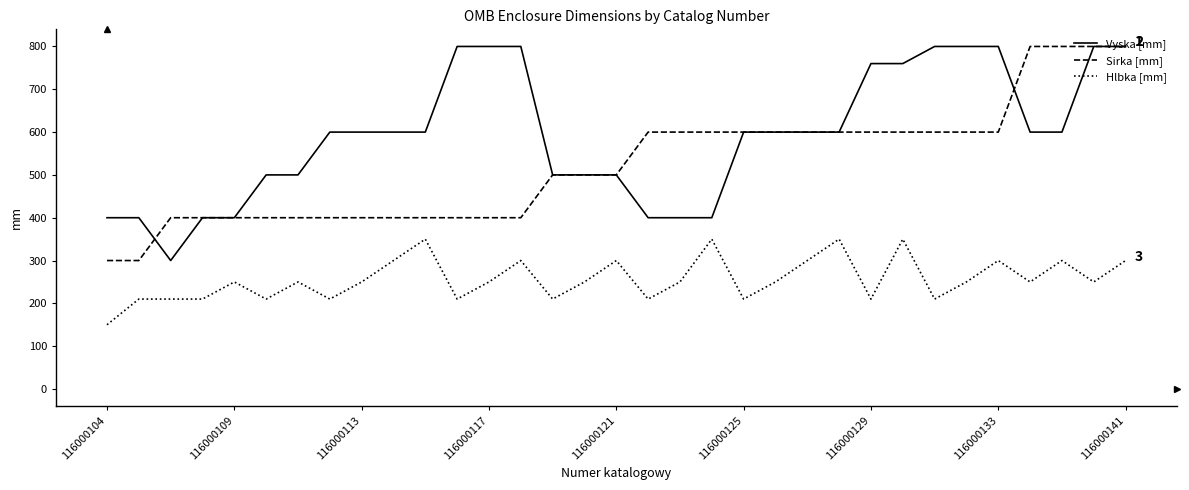

Rank the series by their average value, from lowest to highest.

Hlbka [mm], Sirka [mm], Vyska [mm]